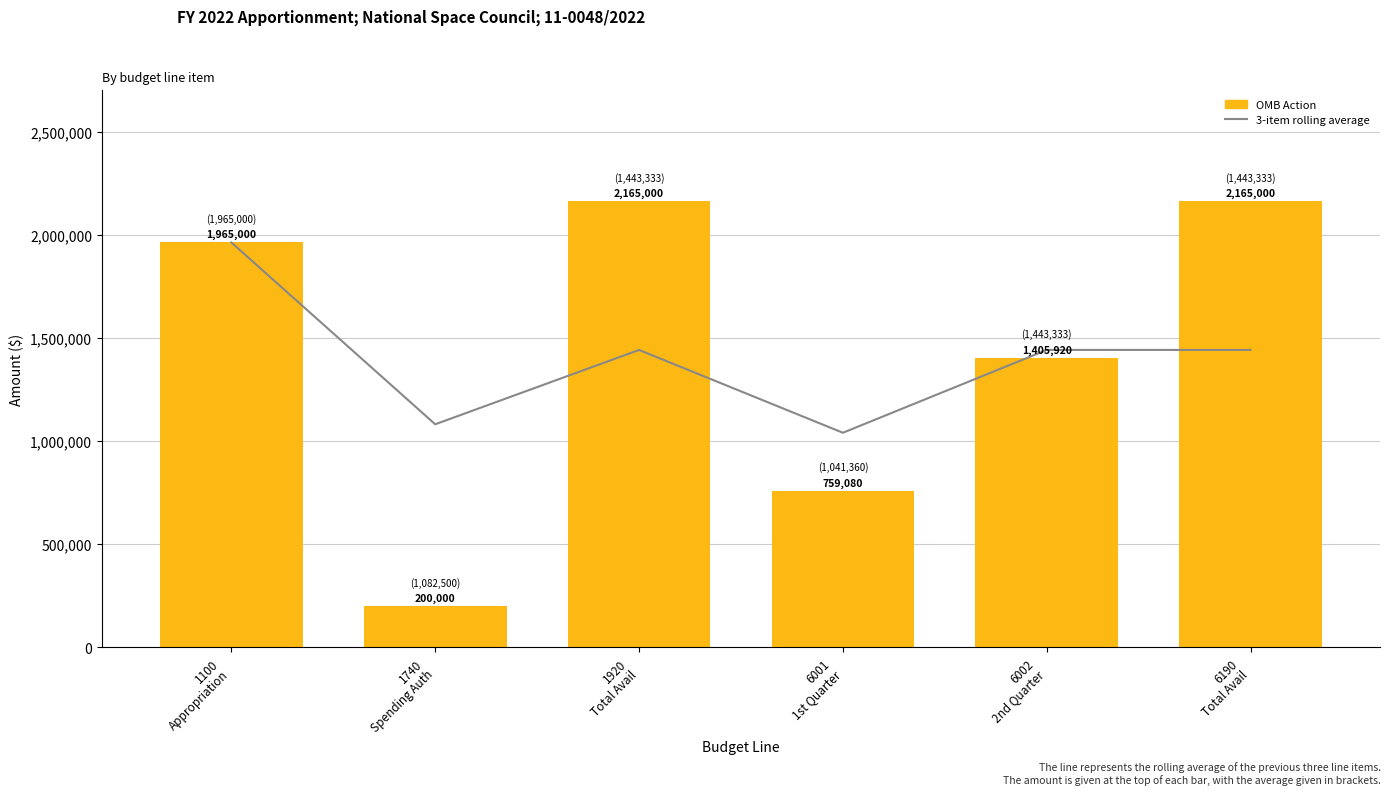

What is the difference between the OMB Action values at 1740
Spending Auth and 6002
2nd Quarter?

1205920.0